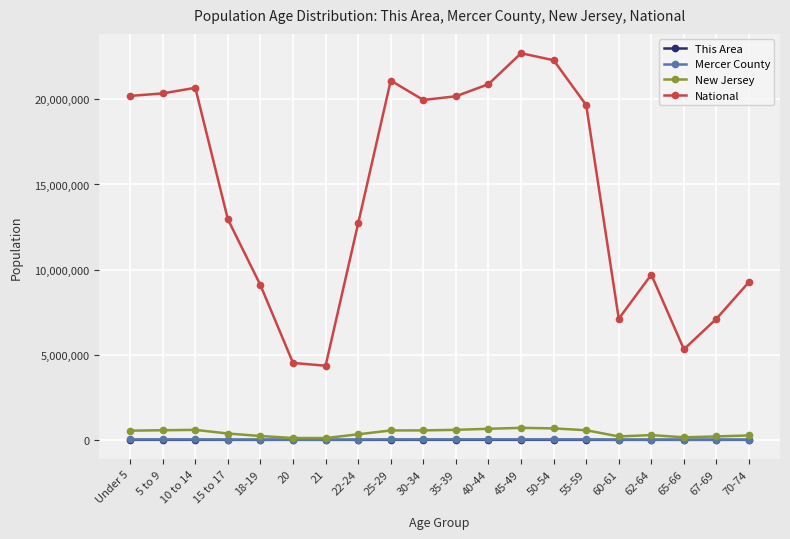

What is the label of the 18th point from the right?

10 to 14